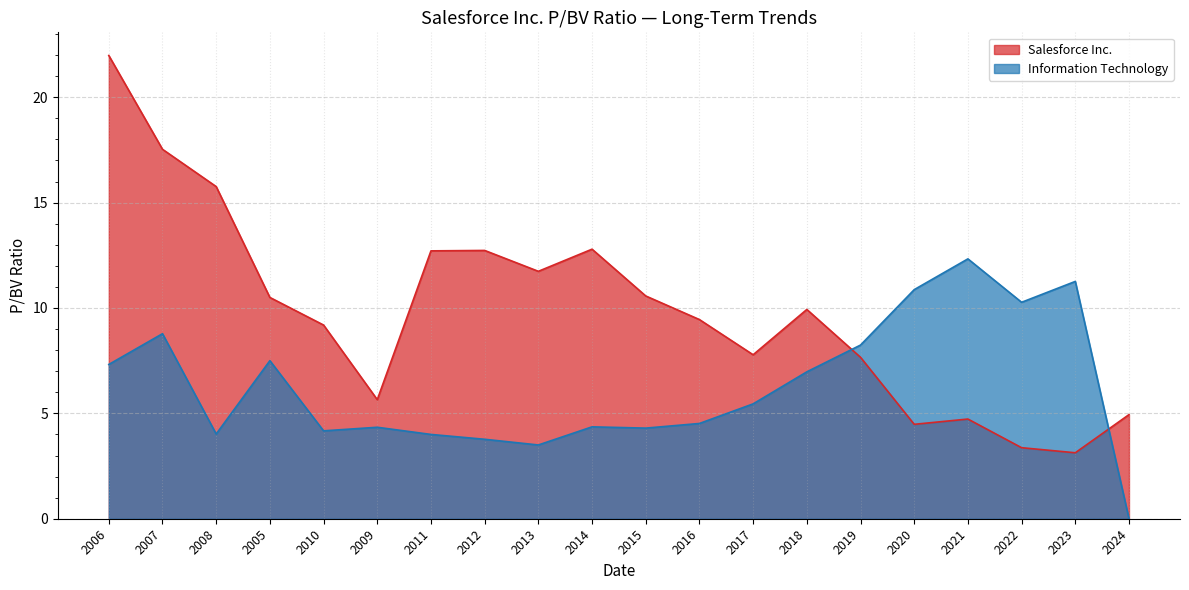

Count the number of categories in the chart.

20